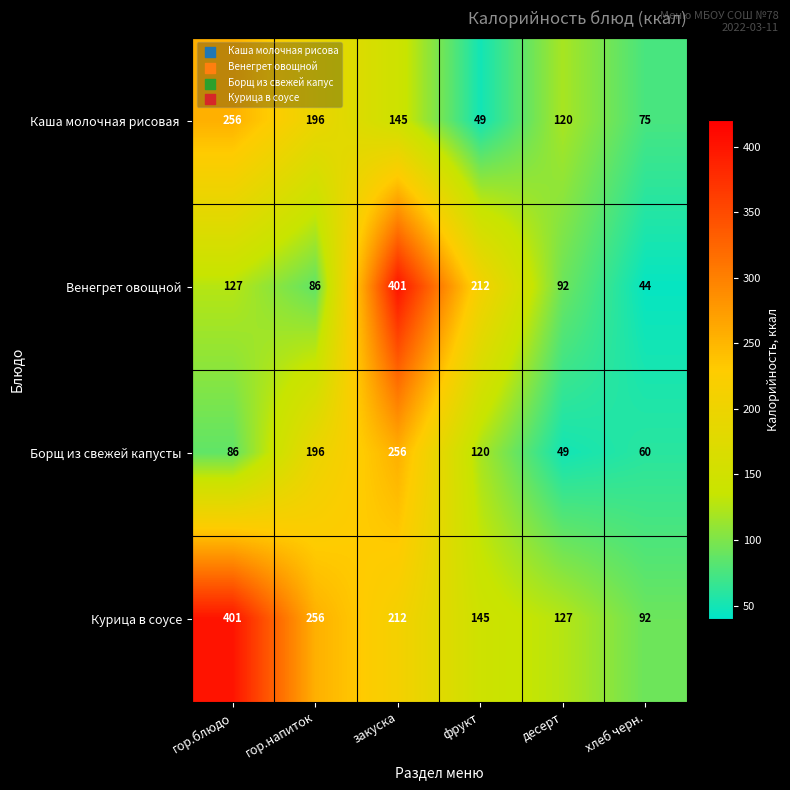

What is the average value of the Борщ из свежей капусты series?

128